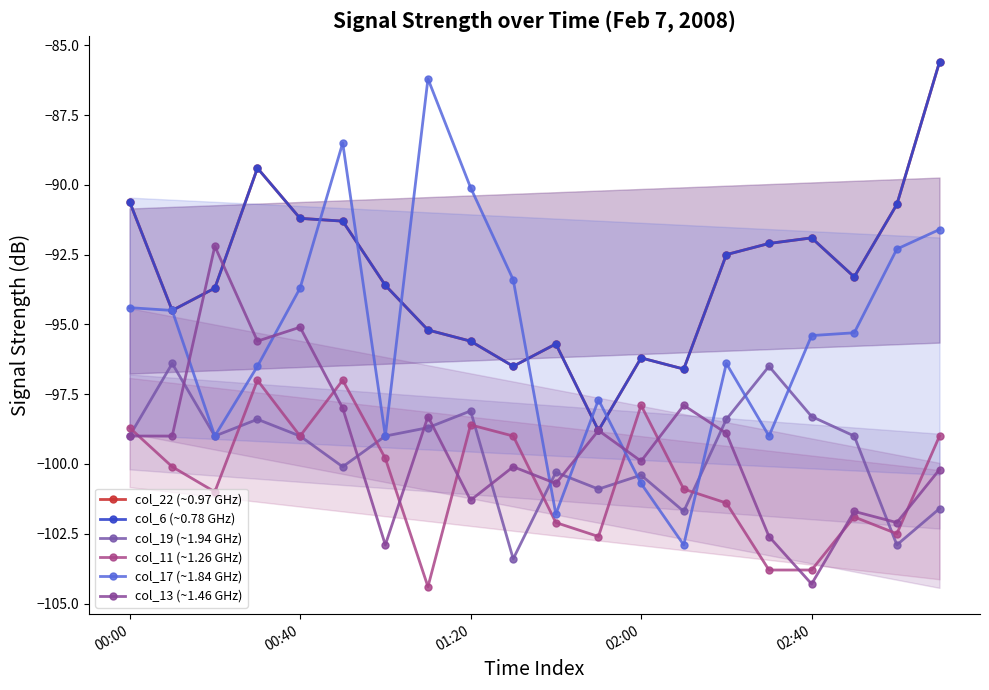

Which has a higher value, 01:20 or 00:00?

00:00